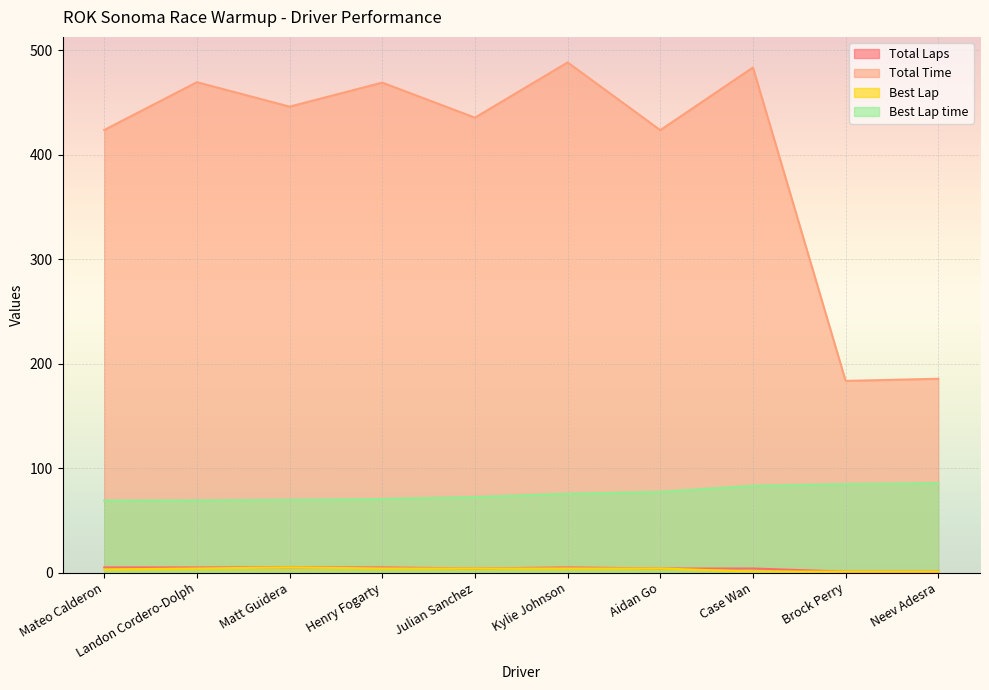

The Total Laps series shows 9.0 at Landon Cordero-Dolph. True or false?

False